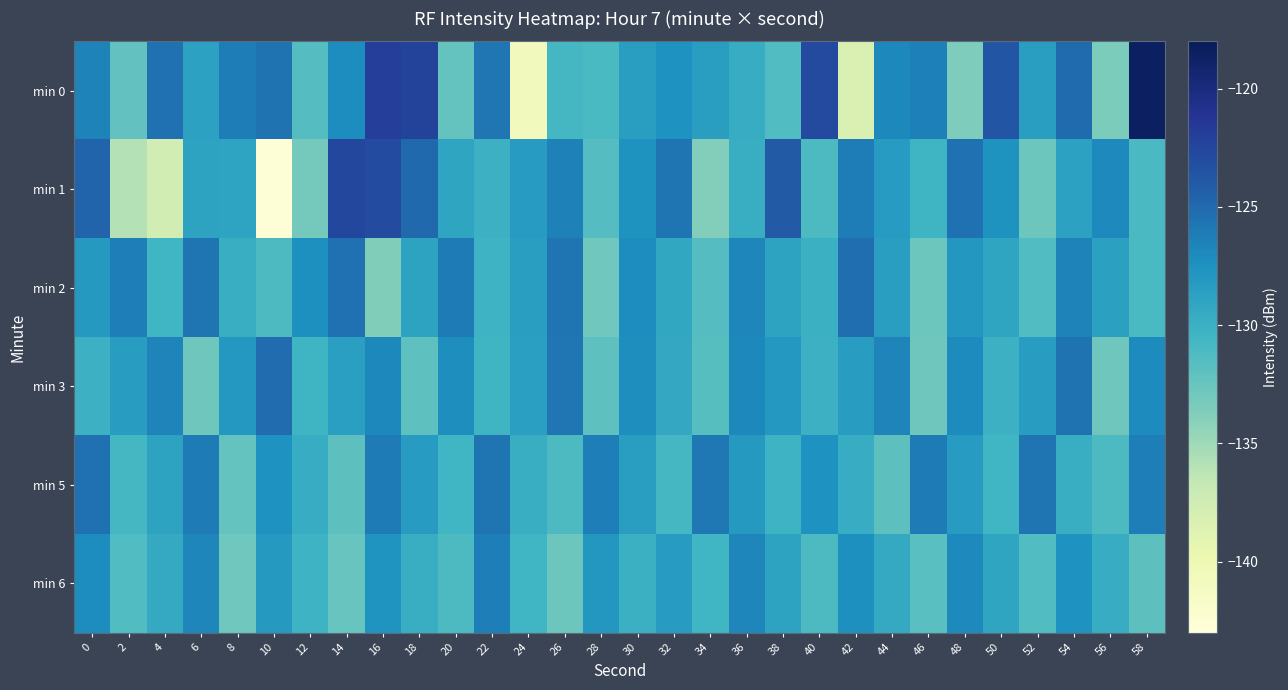

List the series in order of their peak value, highest first.

min 0, min 1, min 3, min 2, min 5, min 6